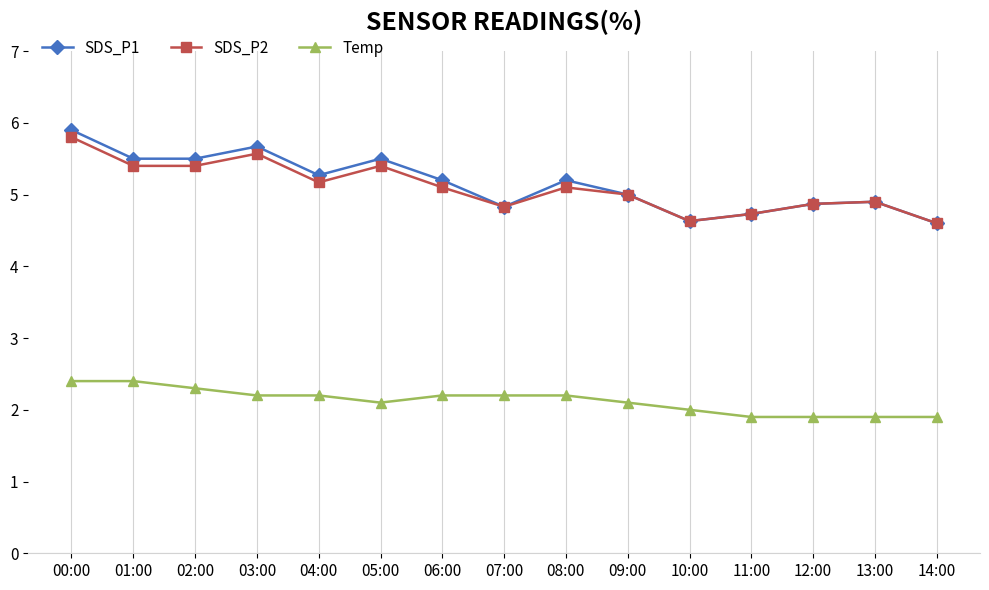

True or false: Temp and SDS_P2 intersect in this chart.

False